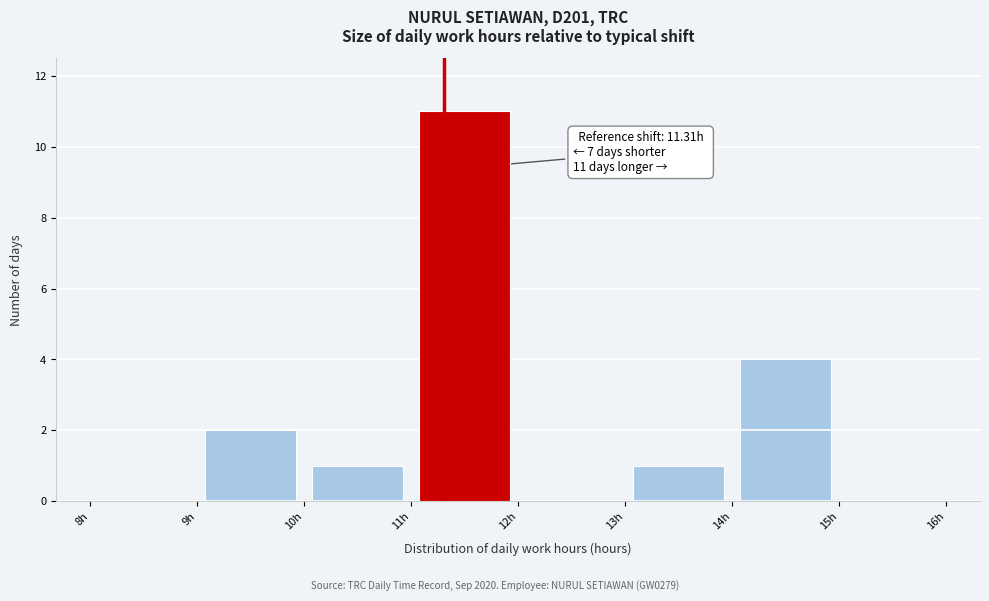

Which range on the x-axis has the tallest bar?

11 to 12